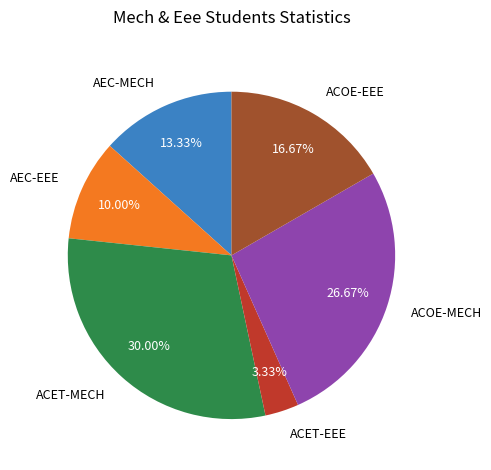

Rank the categories by value from lowest to highest.

ACET-EEE, AEC-EEE, AEC-MECH, ACOE-EEE, ACOE-MECH, ACET-MECH